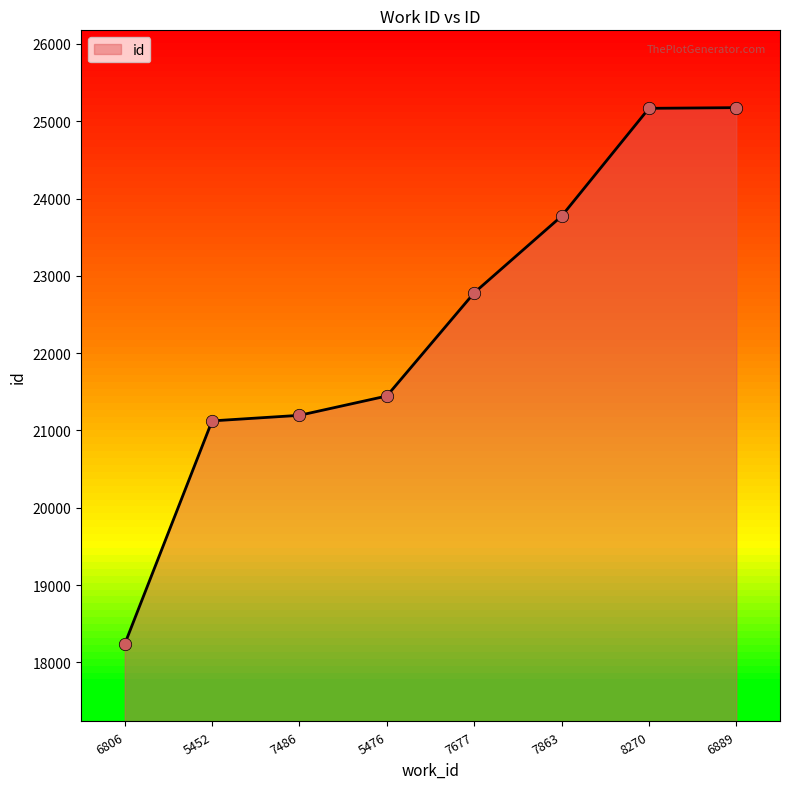

Approximately how many times larger is the value at 7486 compared to 5452?

1.0